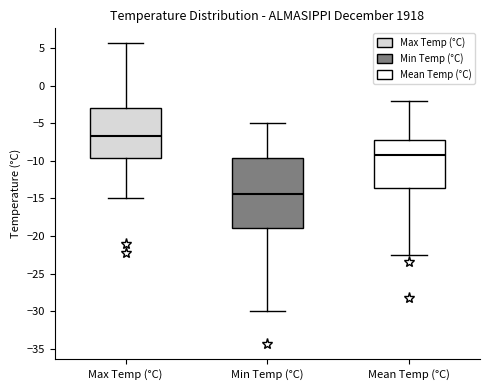

Which box's median line is the lowest?

Min Temp (°C)